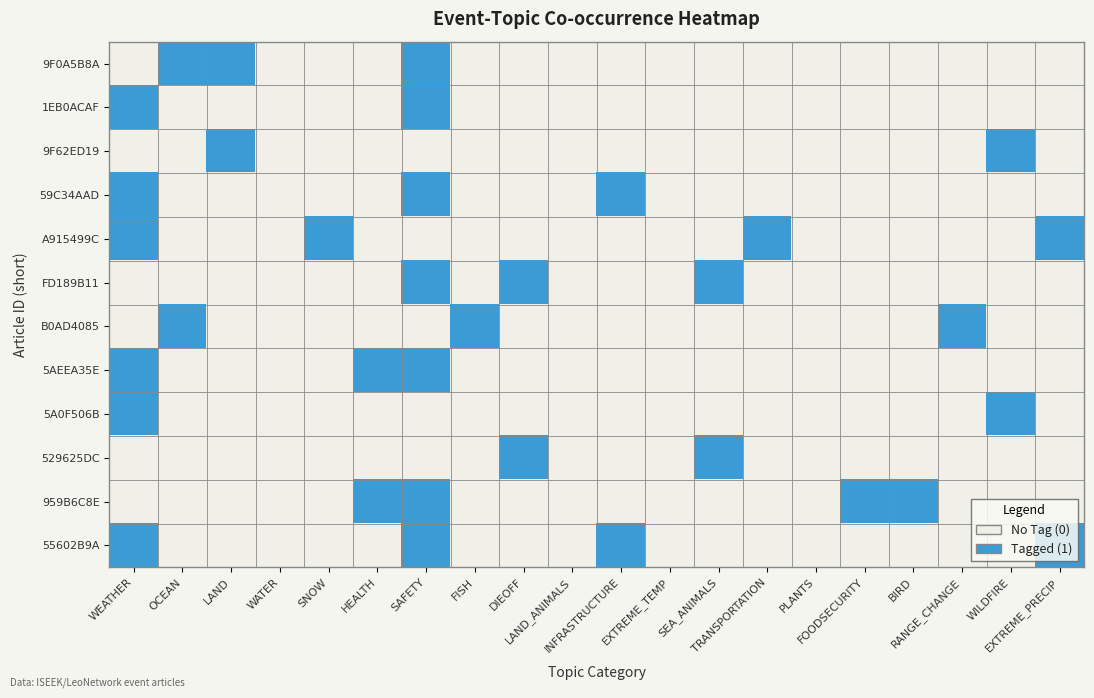

At how many categories does at least one series exceed 0?

16